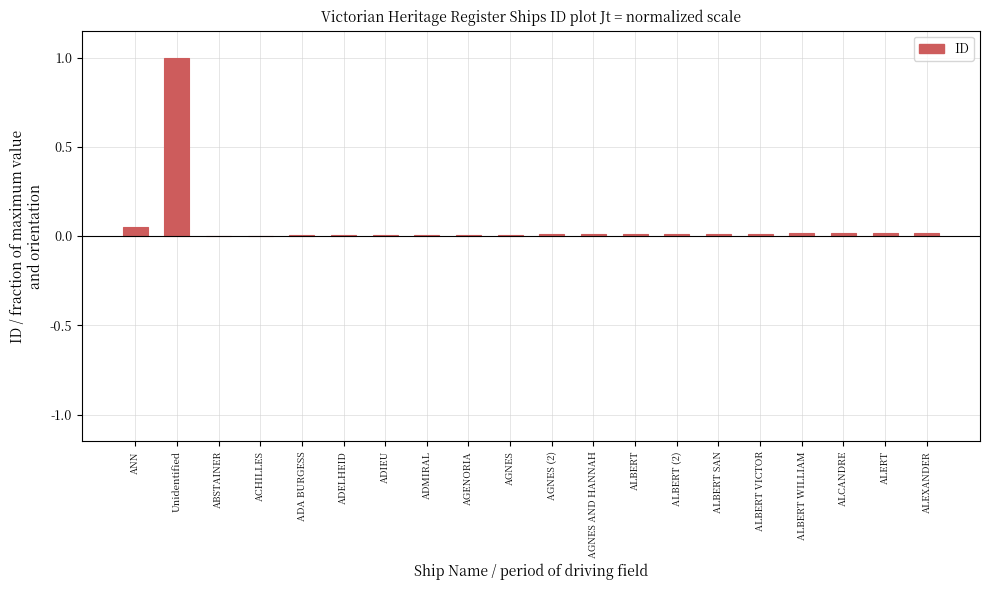

The chart shows a value of 0.0 at ALBERT. True or false?

True